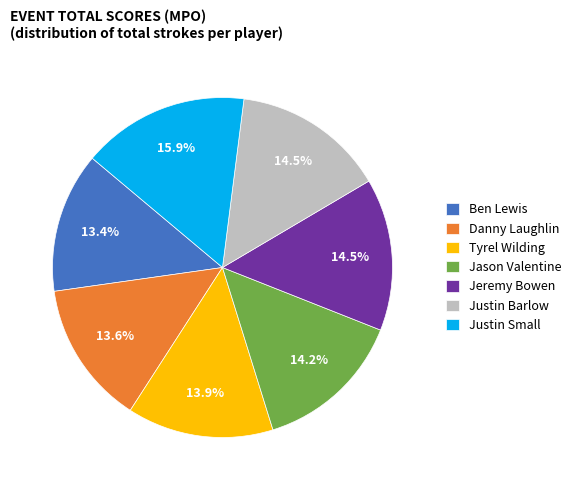

Which slice is the largest?

Justin Small